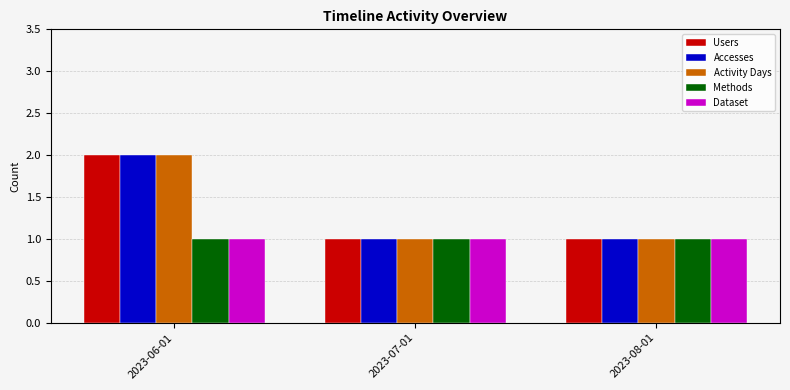

What is the lowest value of the Accesses series?

1